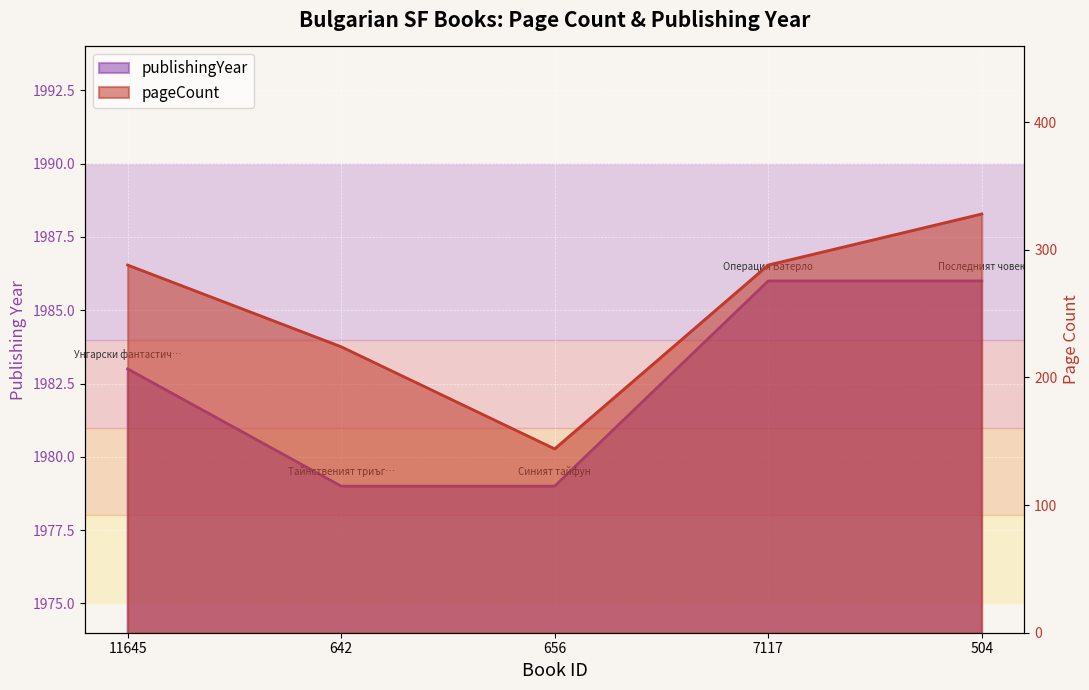

Is it true that publishingYear equals 2729 at 11645?

False